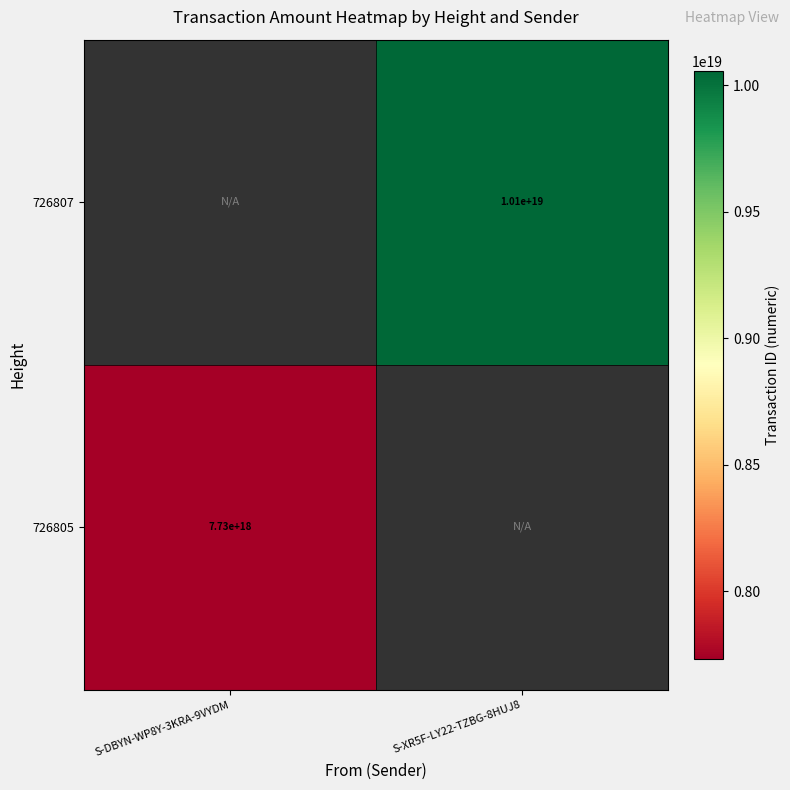

How many data points does each series have?

2